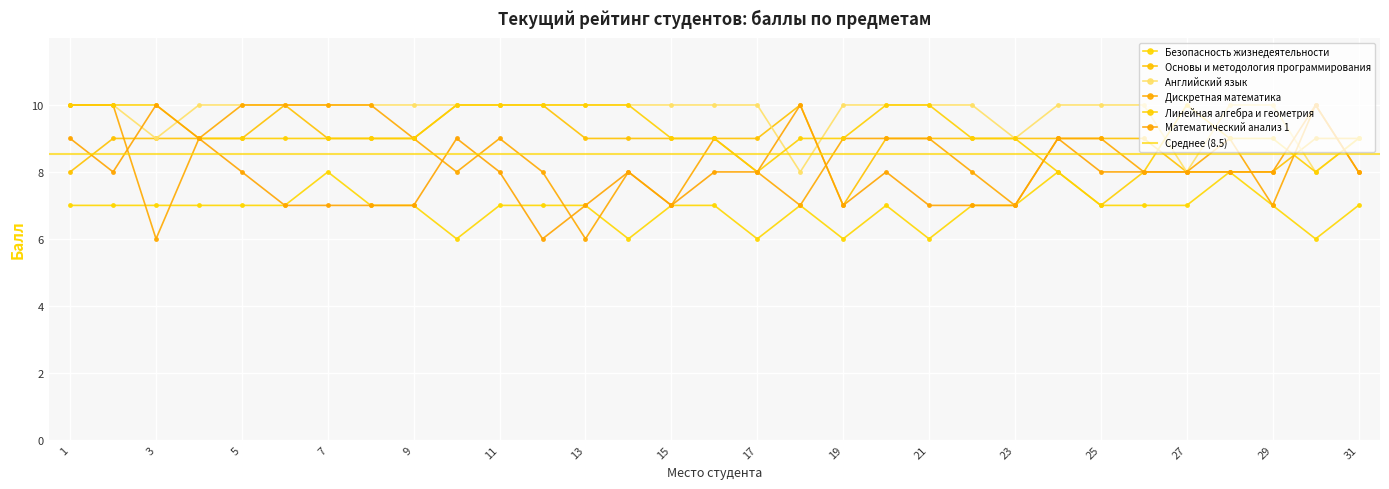

What is the spread (max minus min) of values at 9?

3